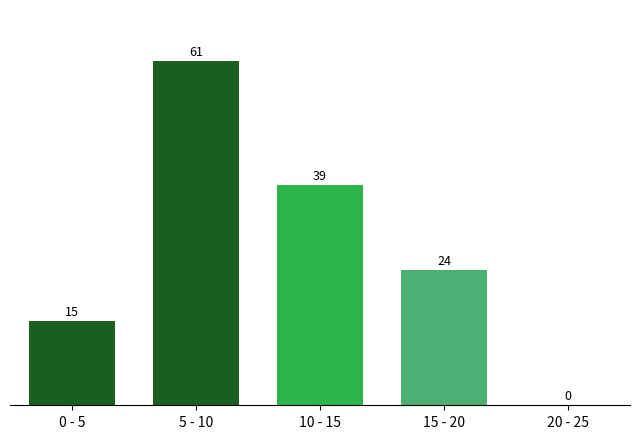

Reading left to right, extract all data points from this chart.

0 - 5=15	5 - 10=61	10 - 15=39	15 - 20=24	20 - 25=0